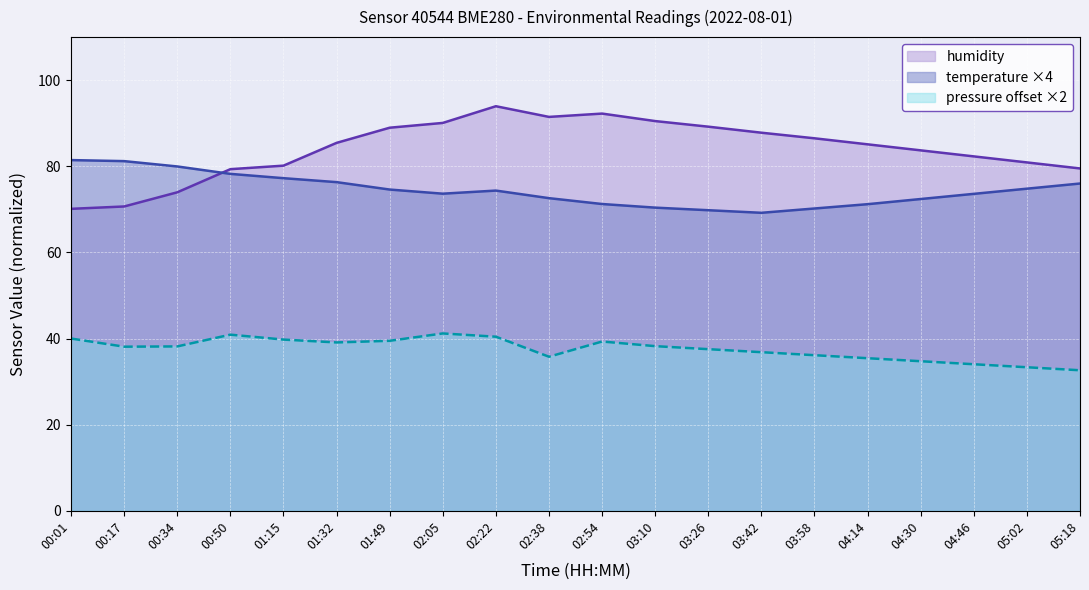

What is the lowest value of the temperature series?

69.2